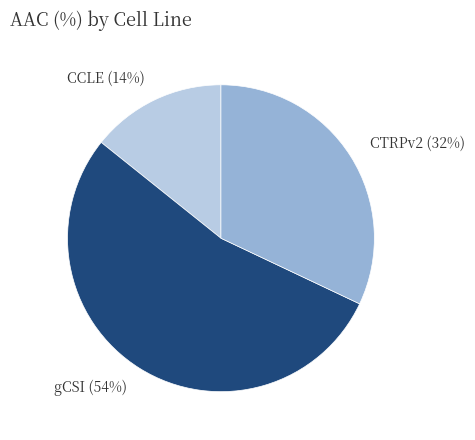

Is the sum of CCLE and gCSI greater than half?

Yes